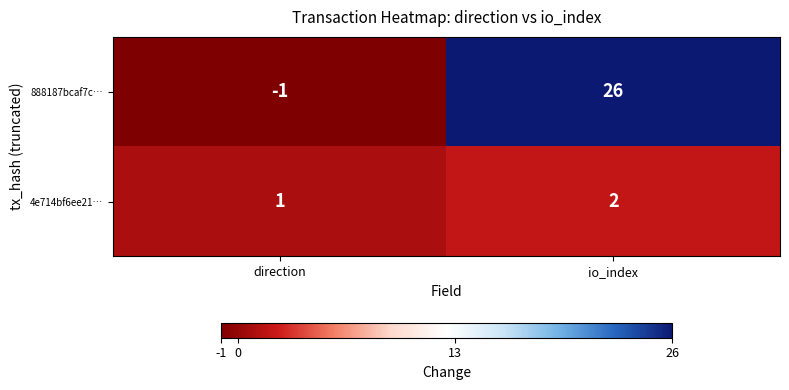

Rank the series by their maximum value, from lowest to highest.

4e714bf6ee21…, 888187bcaf7c…